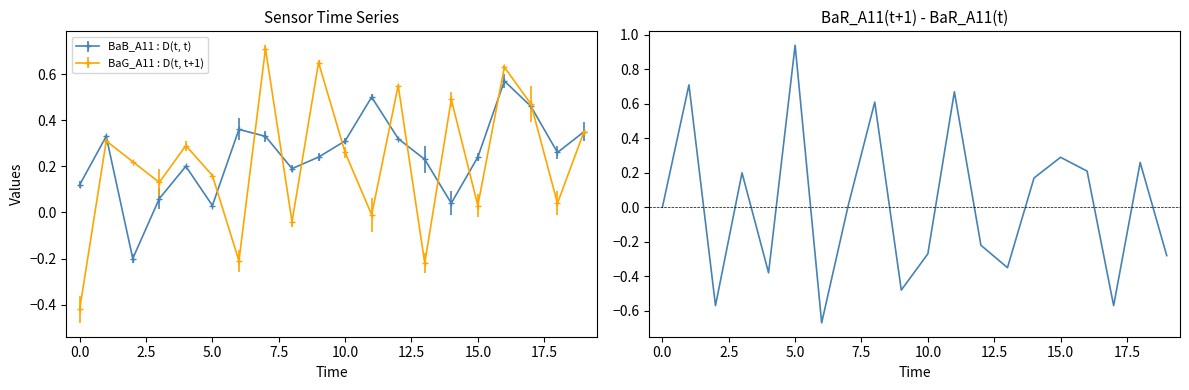

Reading right to left, what are all the values shown in this chart?

-0.3	0.3	-0.6	0.2	0.3	0.2	-0.3	-0.2	0.7	-0.3	-0.5	0.6	0.0	-0.7	0.9	-0.4	0.2	-0.6	0.7	0.0